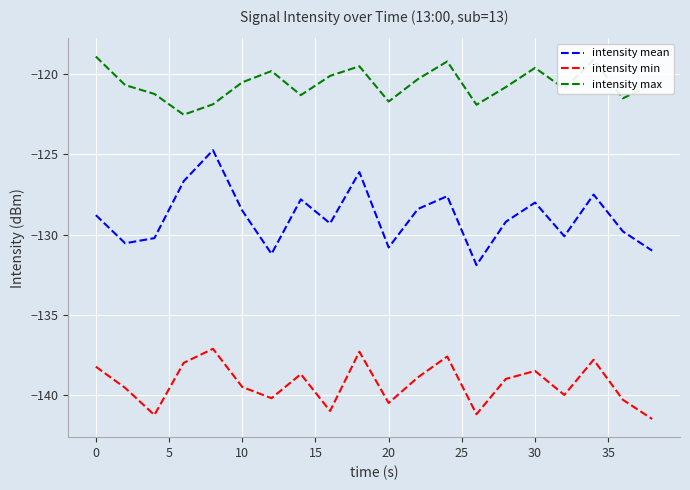

Rank the series by their maximum value, from highest to lowest.

intensity max, intensity mean, intensity min